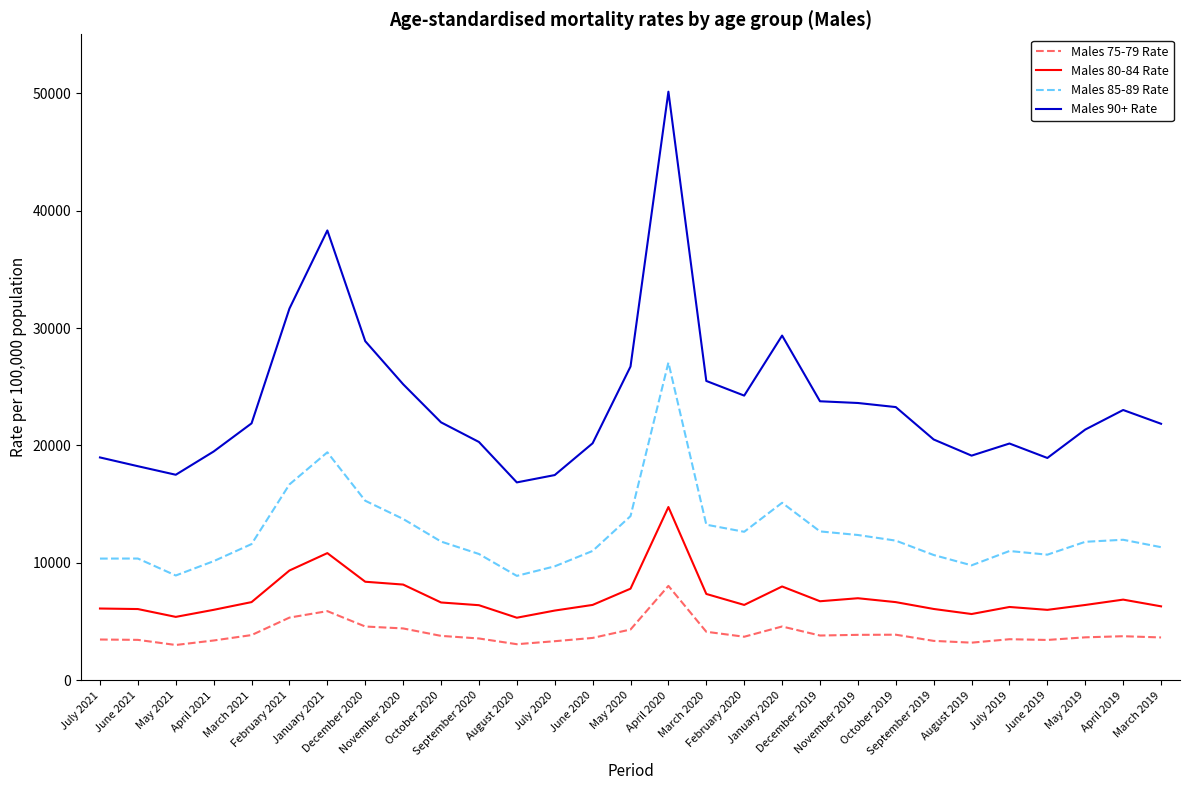

What is the average value of the Males 75-79 Rate series?

4000.0